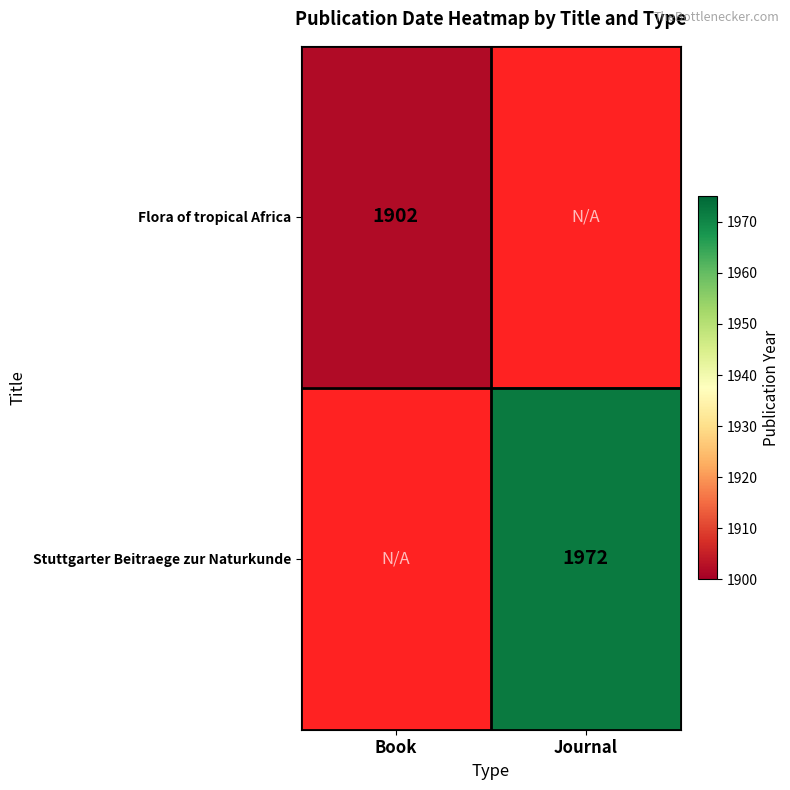

The value of Stuttgarter Beitraege zur Naturkunde at Journal is 1972. True or false?

True